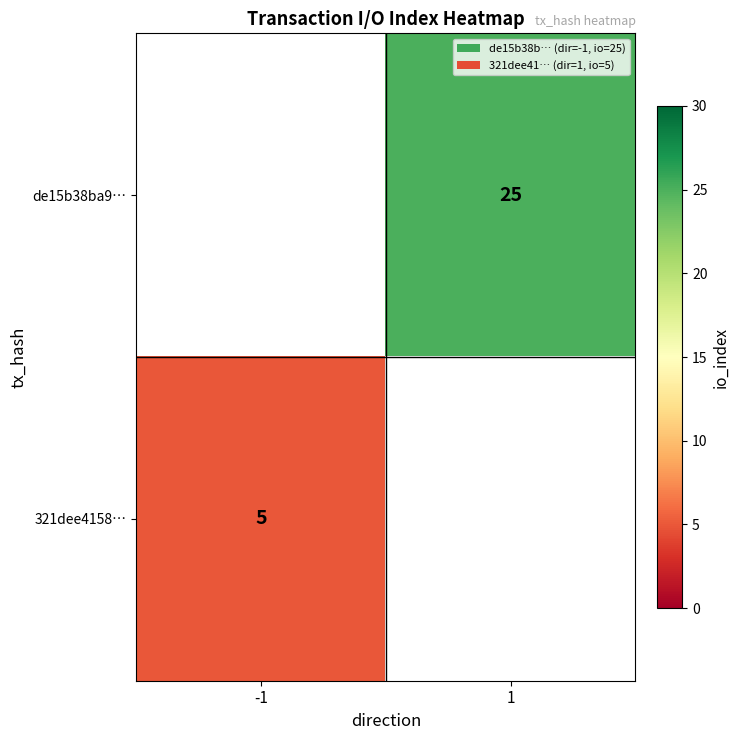

The 321dee4158… series shows 2 at -1. True or false?

False